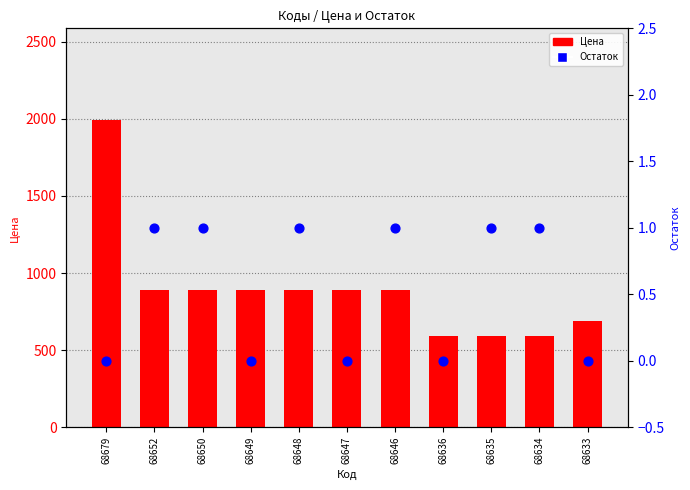

Which series has the largest total across all categories?

Цена